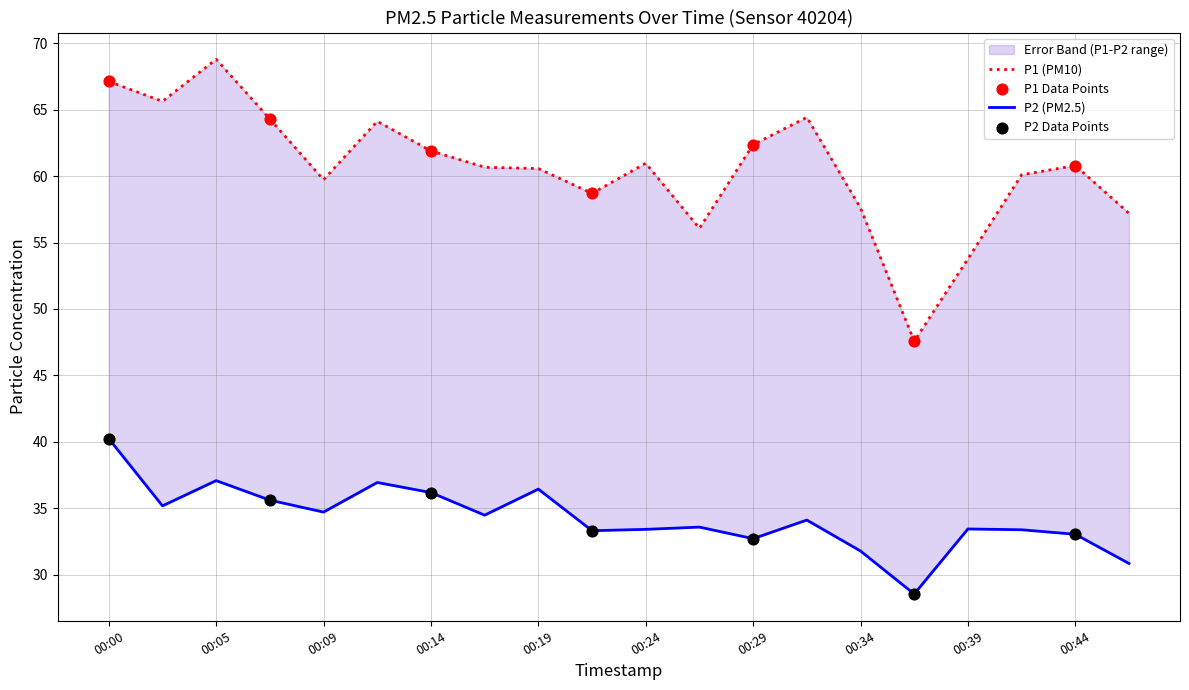

What is the total value across all series at 00:27?

89.6